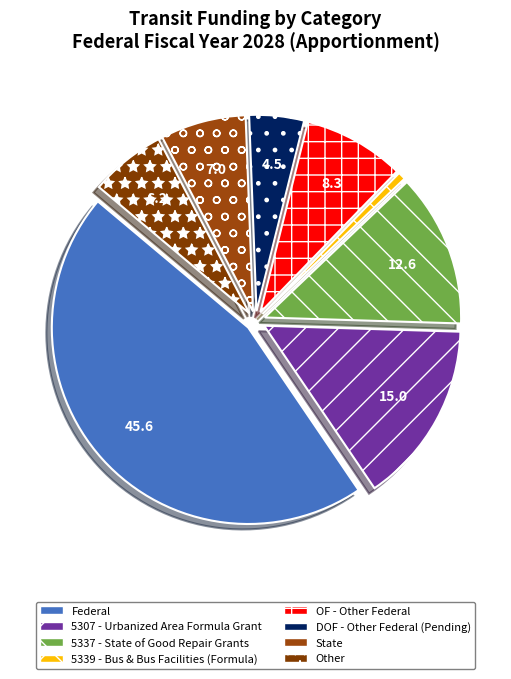

What is the total percentage of Other and Federal?

51.8%